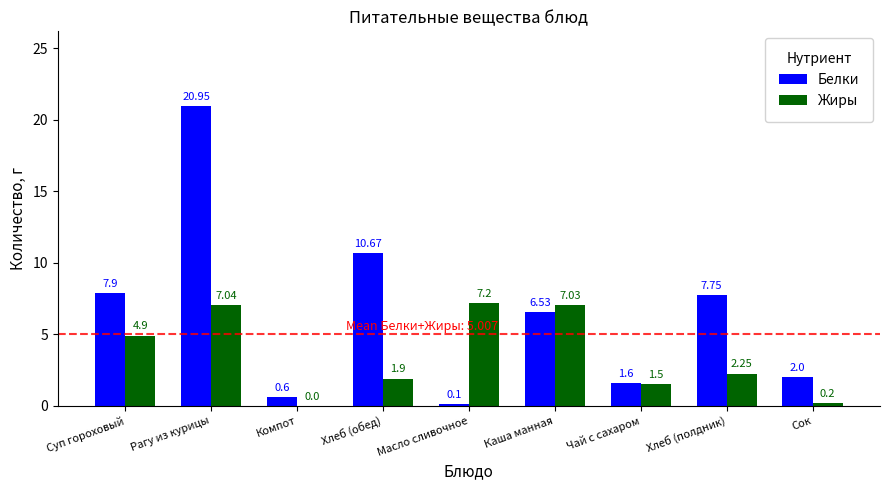

At which label does Белки first exceed 6?

Суп гороховый